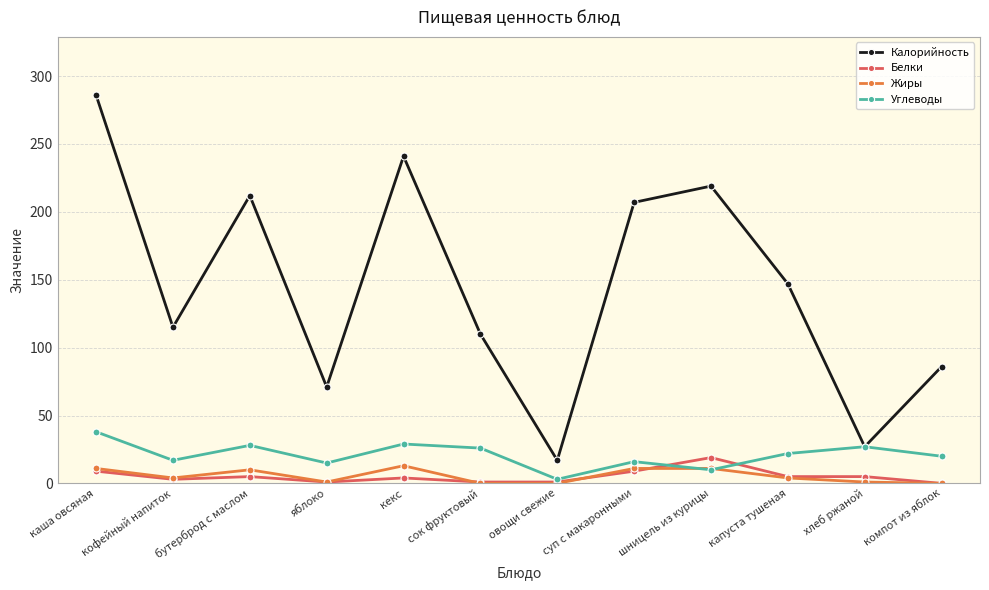

Which series has the largest range (max minus min)?

Калорийность